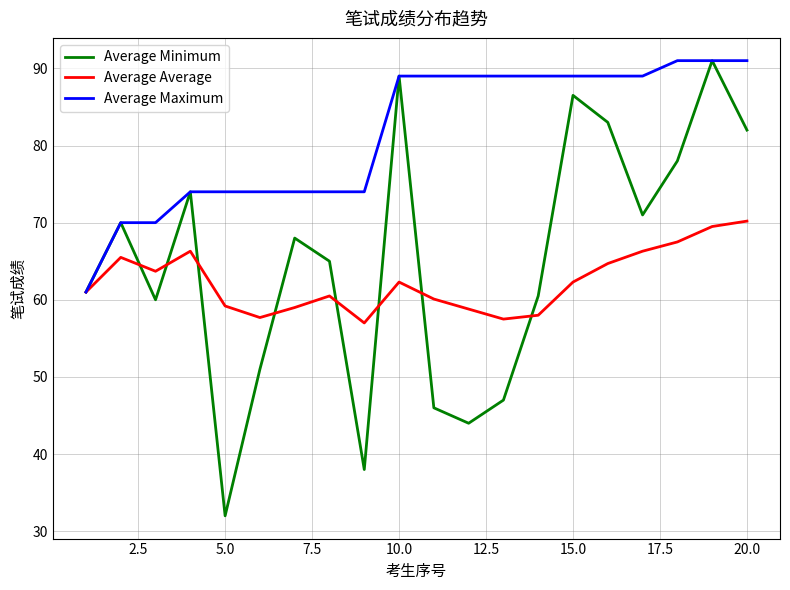

Which series has the largest total across all categories?

Average Maximum